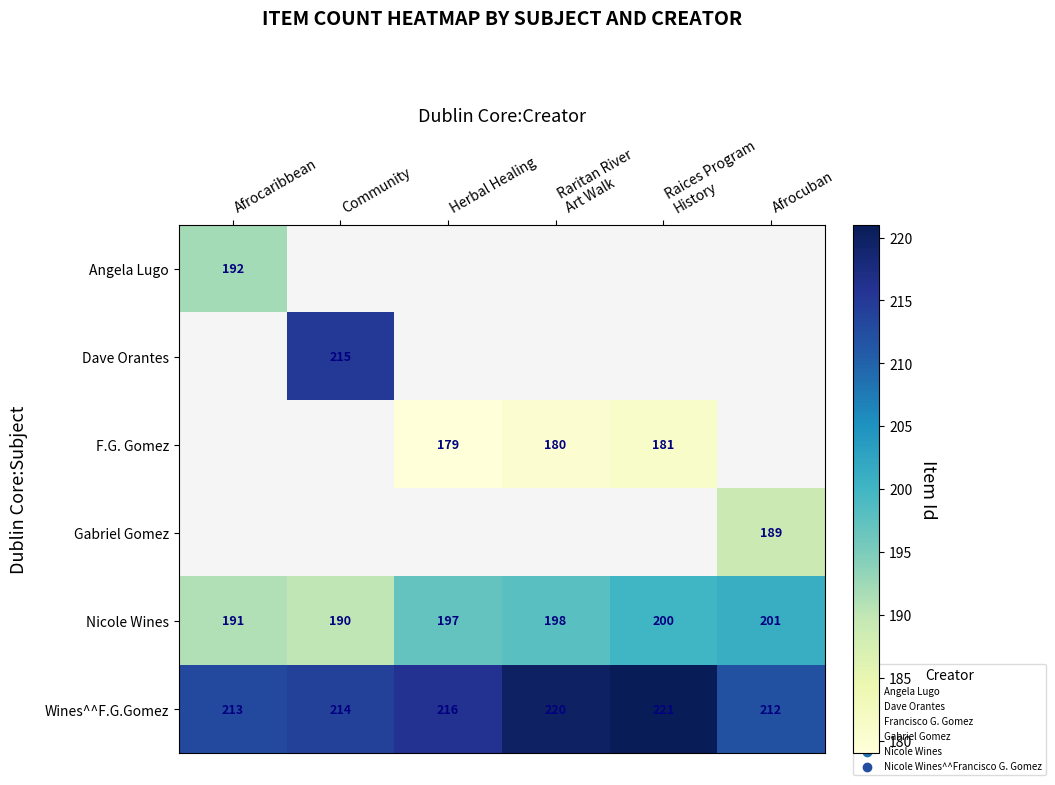

True or false: Wines^^F.G.Gomez has a value of 212 at Afrocuban.

True